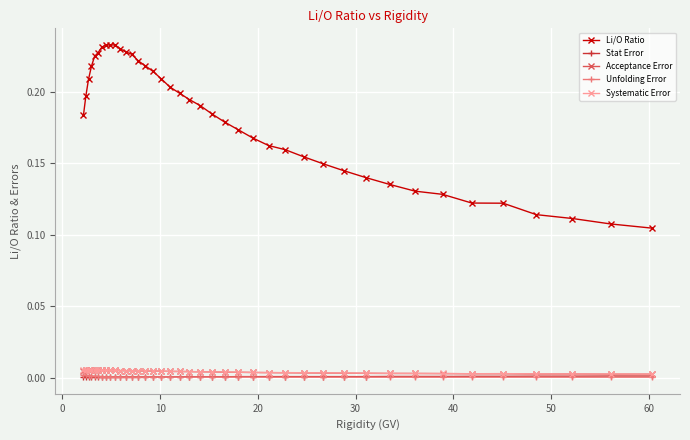

How many lines are shown in the chart?

5